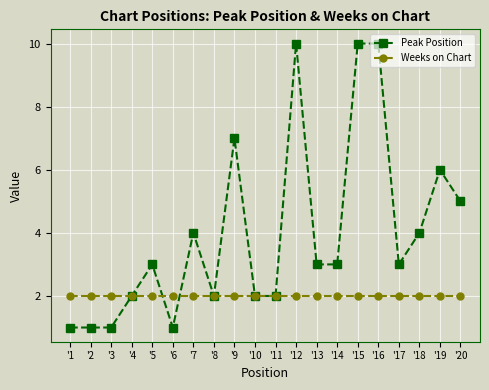

True or false: Weeks on Chart has a value of 2 at '11.

True